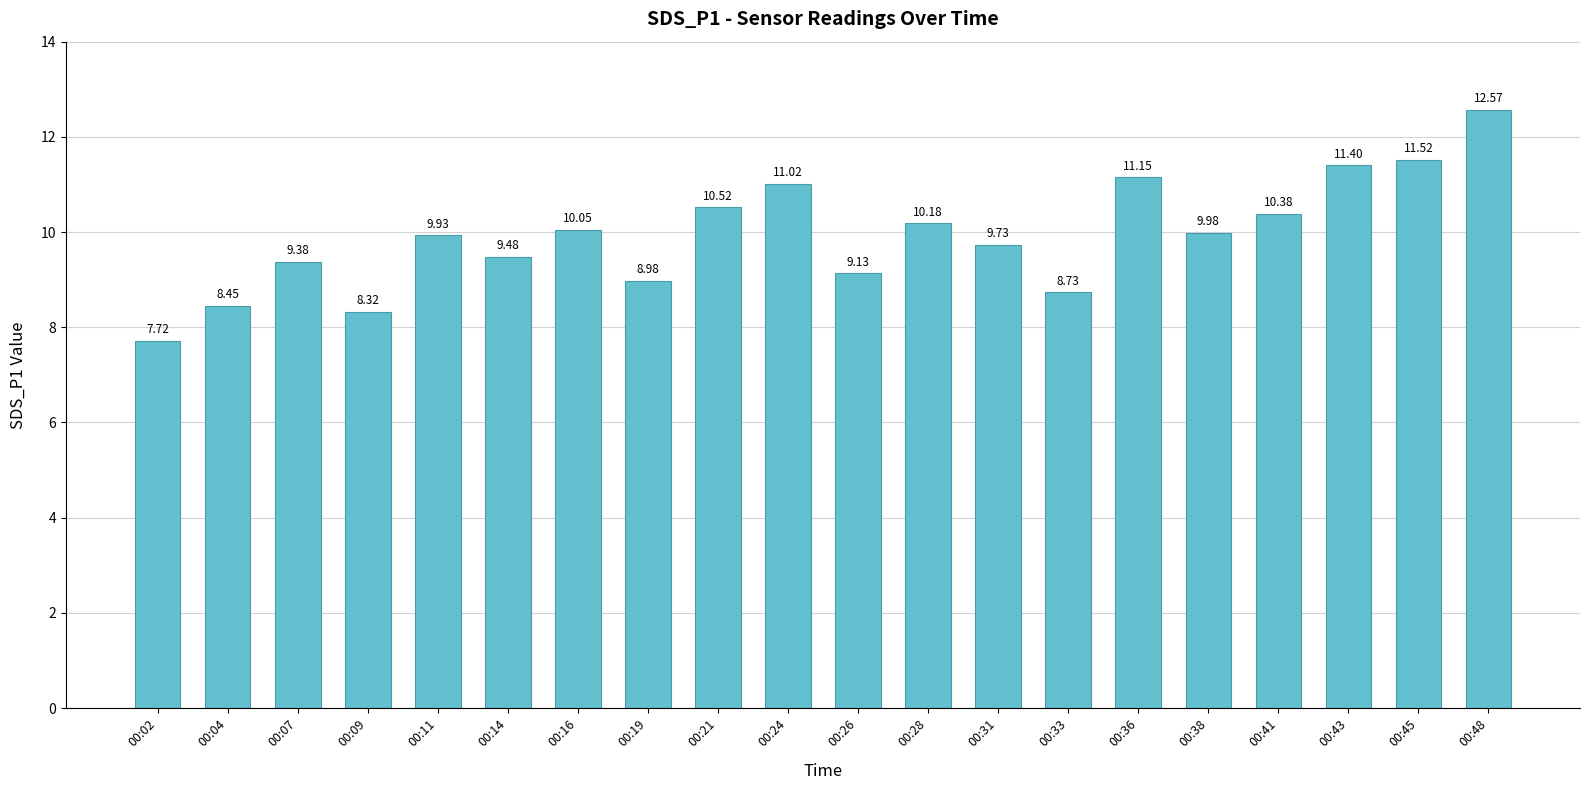

Is it true that the value at 00:16 is 10.1?

True